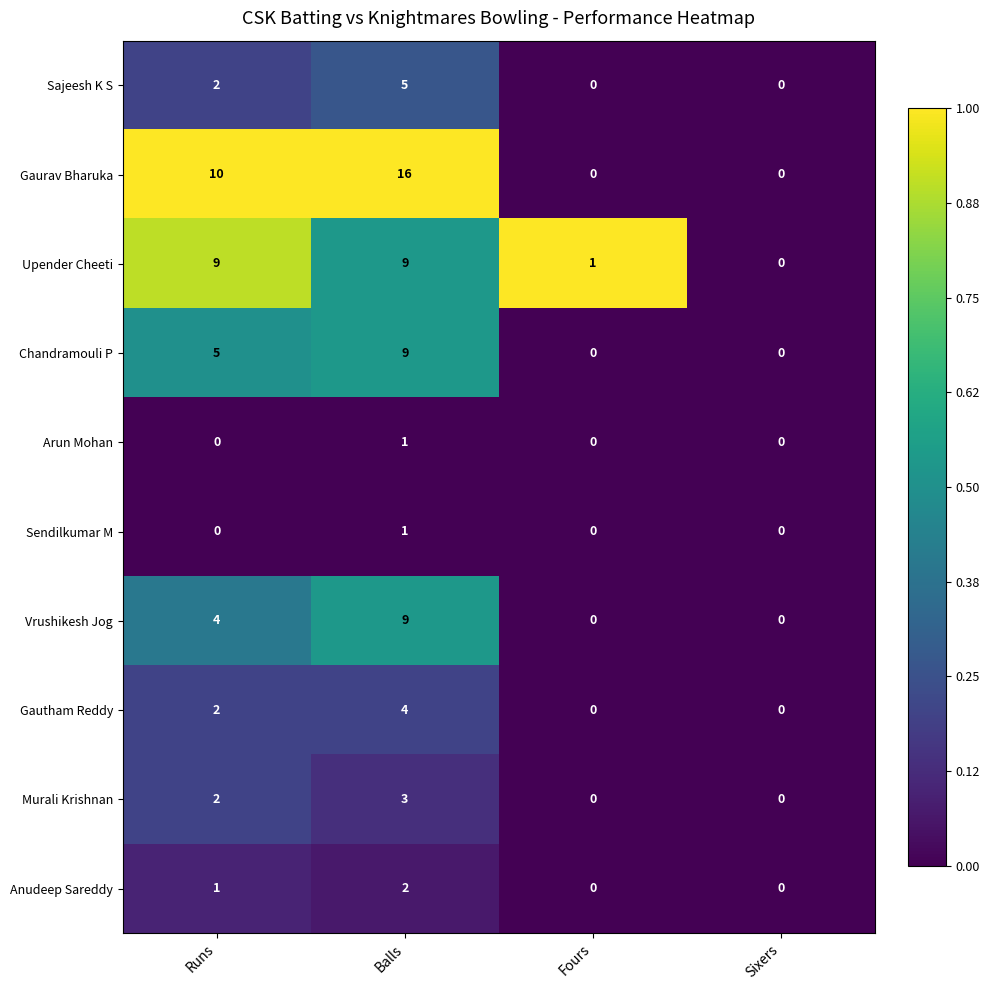

Which category has the highest value in the Vrushikesh Jog series?

Balls